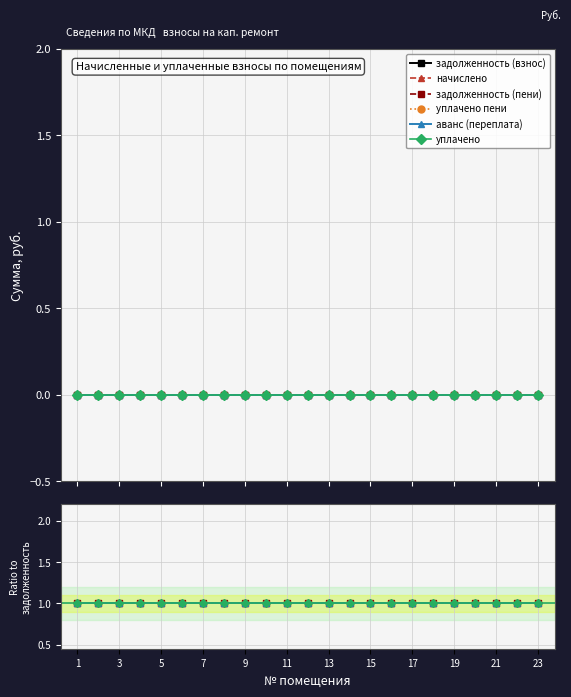

How many lines are shown in the chart?

6